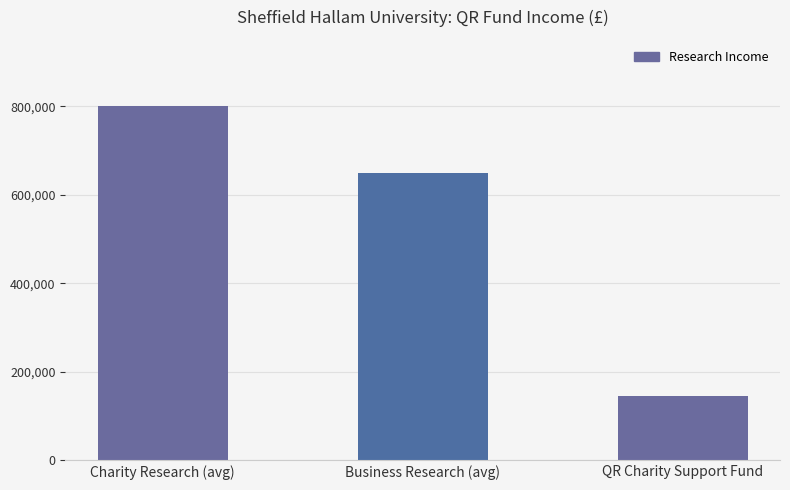

List the labels in order of value, smallest first.

QR Charity Support Fund, Business Research (avg), Charity Research (avg)